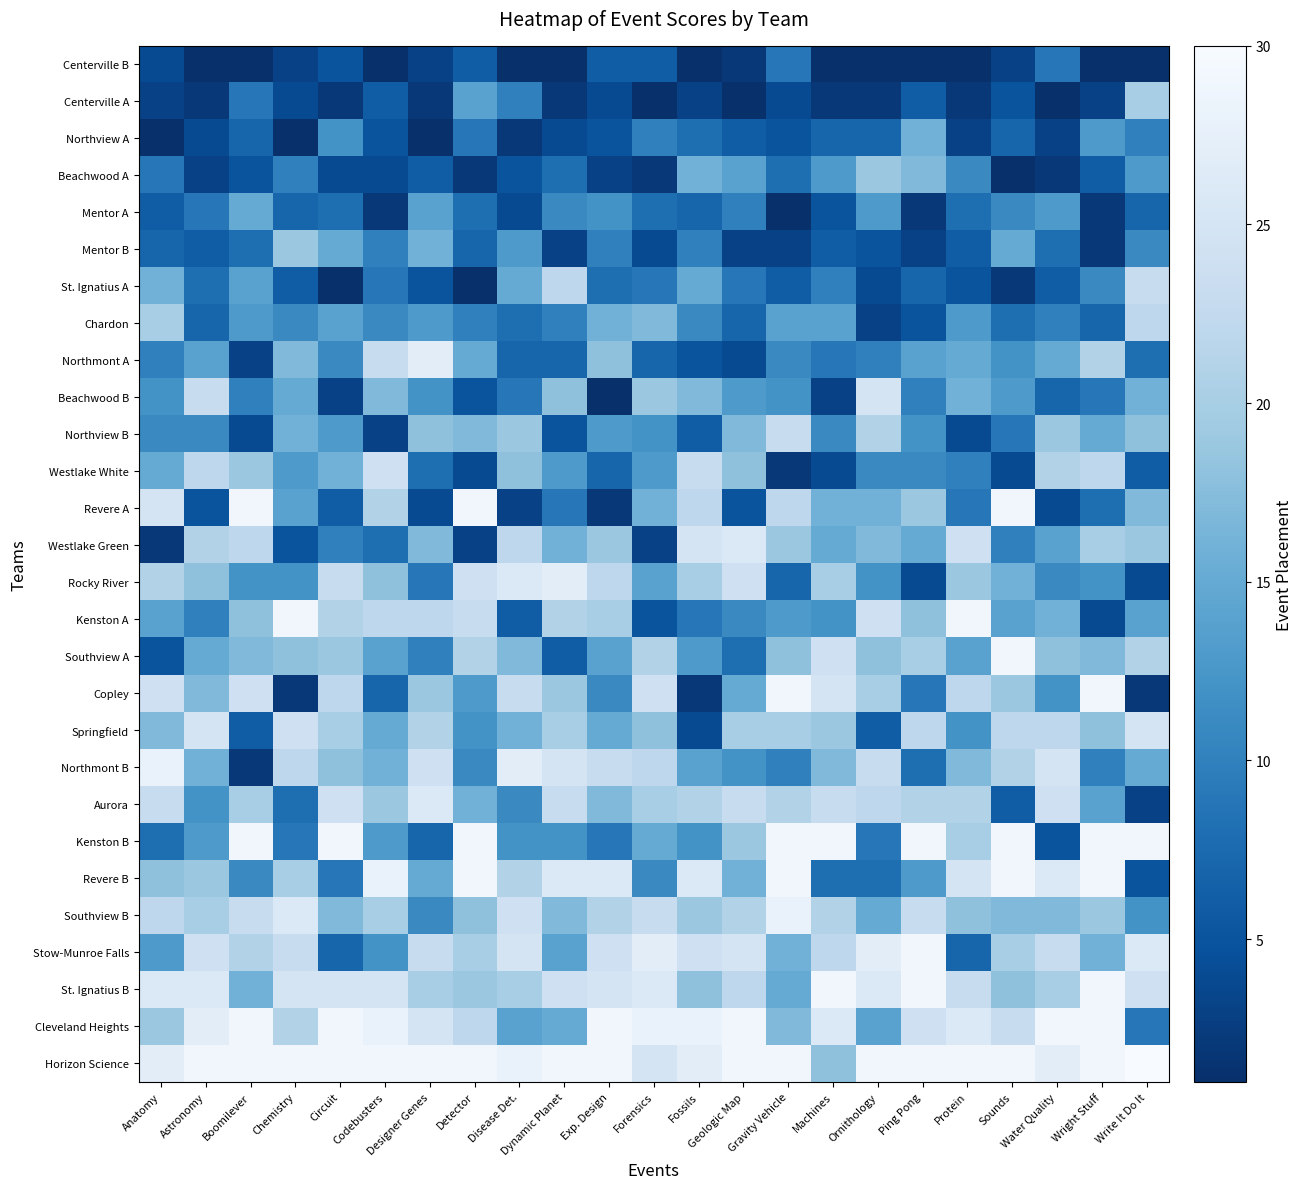

Rank the series at Codebusters from highest to lowest value.

Horizon Science, Revere B, Cleveland Heights, St. Ignatius B, Westlake White, Northmont A, Kenston A, Revere A, Southview B, Aurora, Rocky River, Beachwood B, Northmont B, Springfield, Southview A, Kenston B, Stow-Munroe Falls, Chardon, Mentor B, St. Ignatius A, Westlake Green, Copley, Centerville A, Northview A, Beachwood A, Northview B, Mentor A, Centerville B